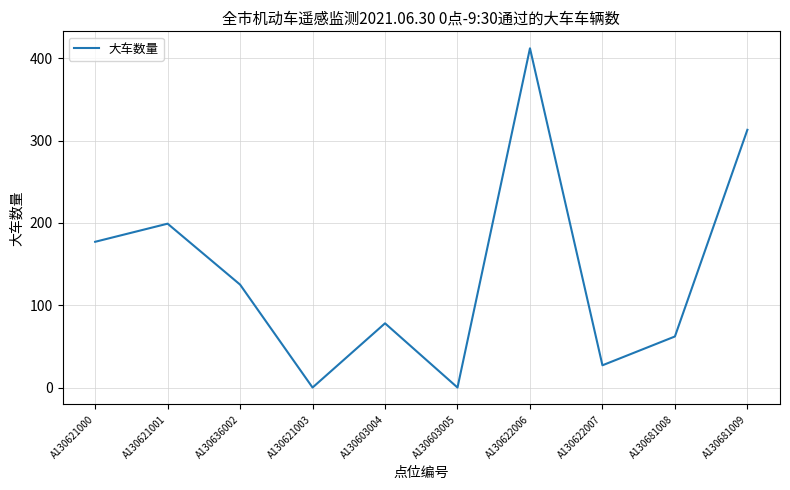

Reading left to right, extract all data points from this chart.

177	199	125	0	78	0	412	27	62	313